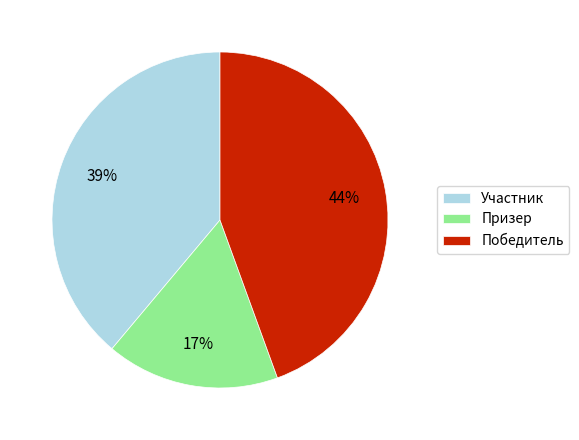

Is the sum of Призер and Победитель greater than half?

Yes